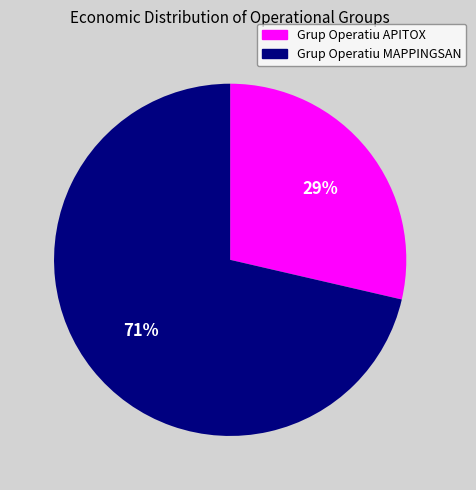

Does Grup Operatiu MAPPINGSAN represent more than half of the total?

Yes